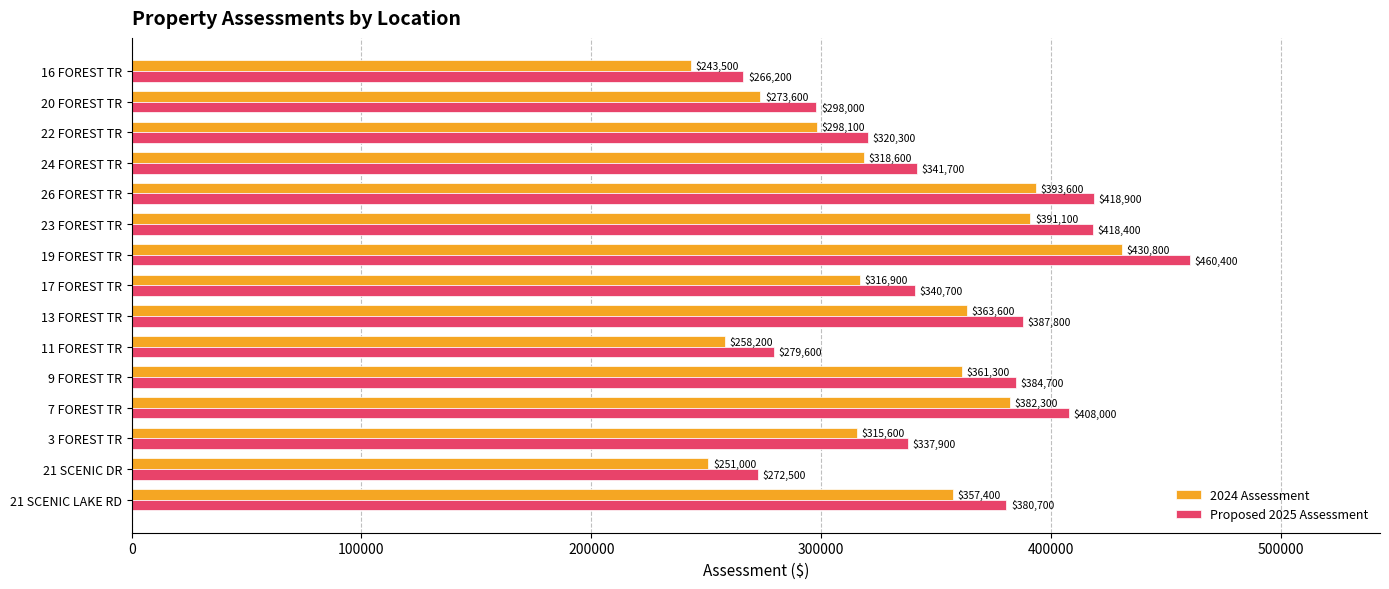

Rank the series by their average value, from lowest to highest.

2024 Assessment, Proposed 2025 Assessment